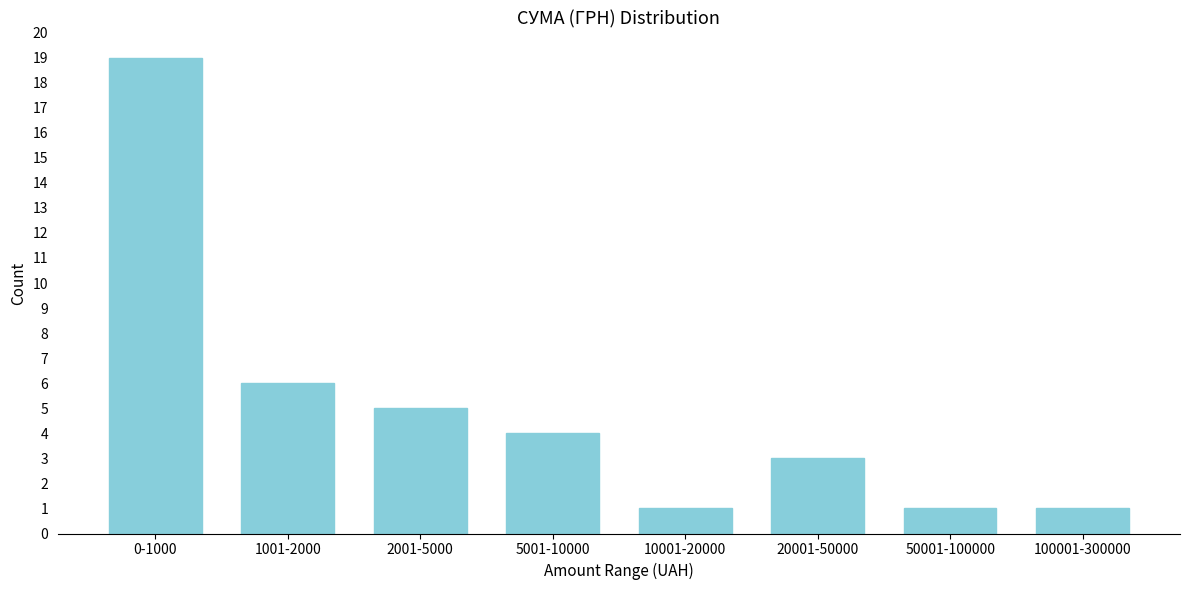

Reading left to right, transcribe all the data shown in this chart.

19	6	5	4	1	3	1	1